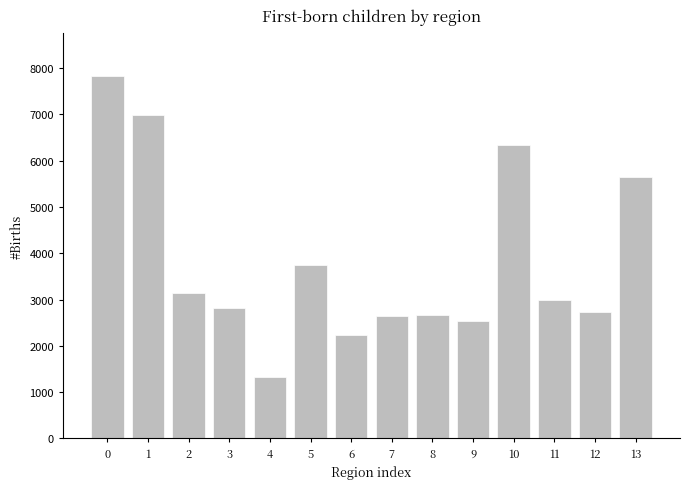

What is the approximate value at 4?

1332